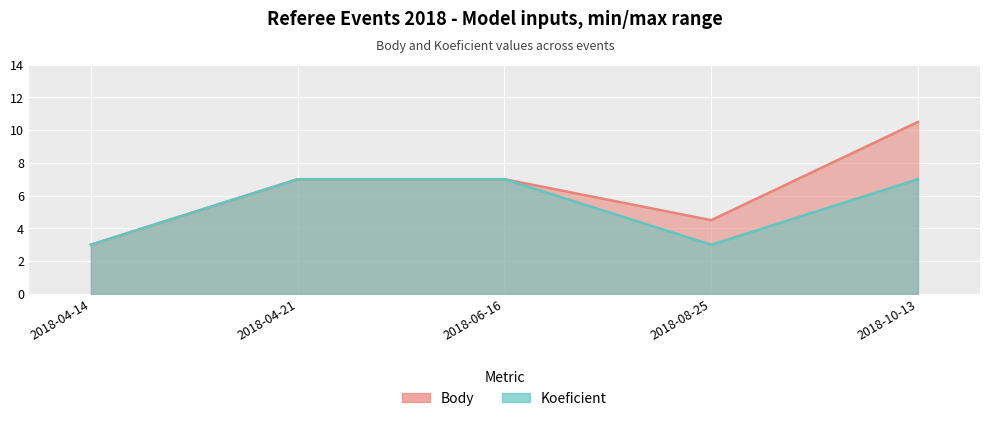

Rank the series by their average value, from highest to lowest.

Body, Koeficient